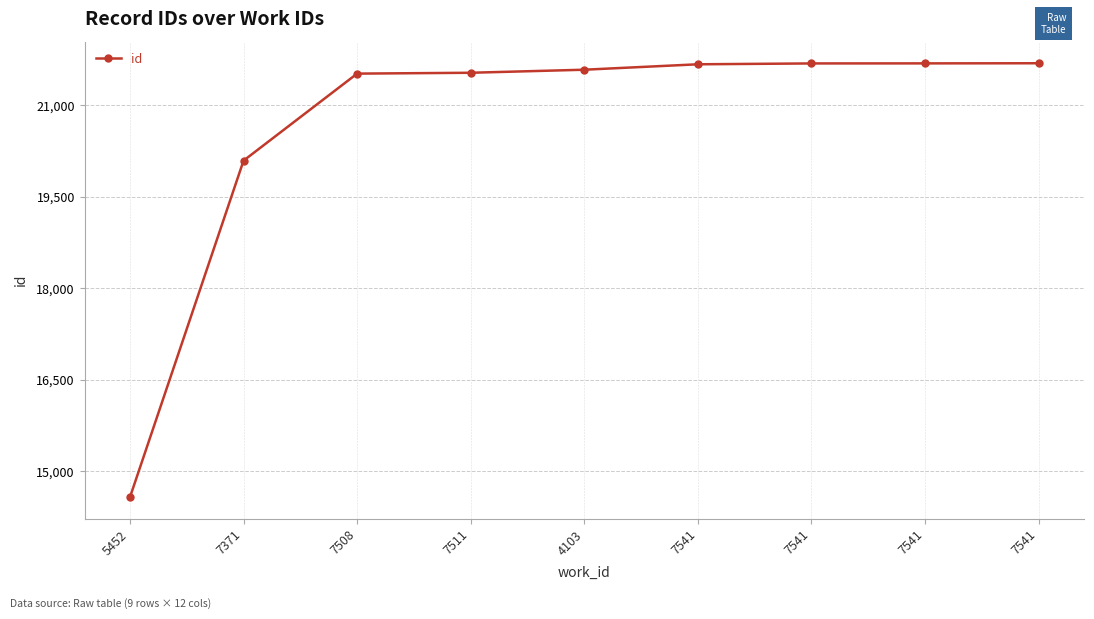

The value at 7541 is 9086. True or false?

False